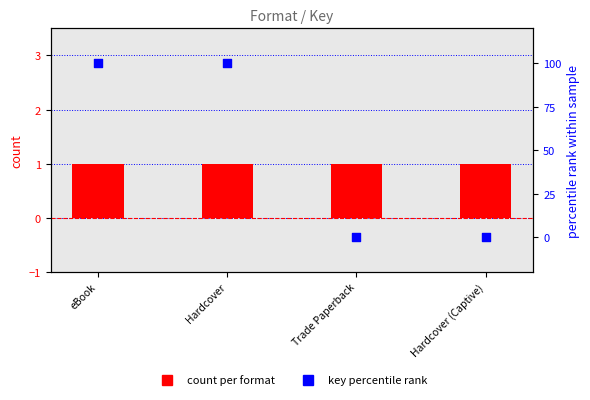

What are all the series names shown in the legend?

count per format, key percentile rank